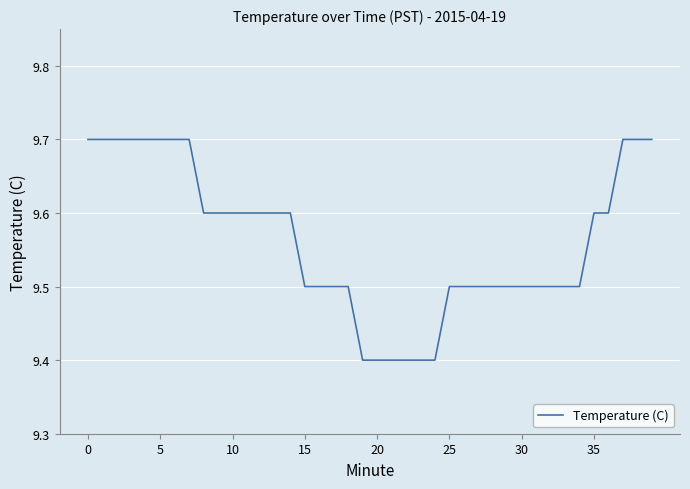

What is the maximum value shown in the chart?

9.7